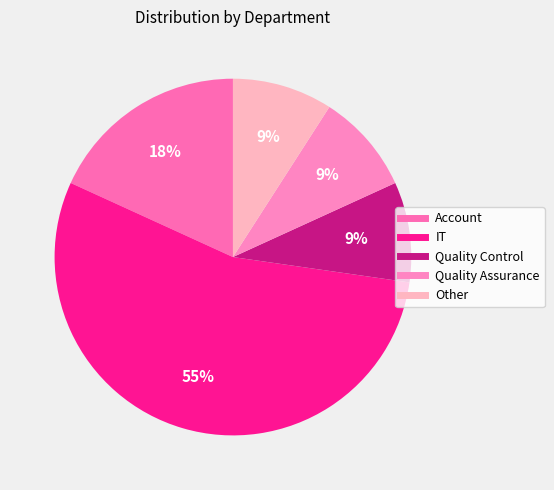

To the nearest percent, what portion does Other represent?

9%